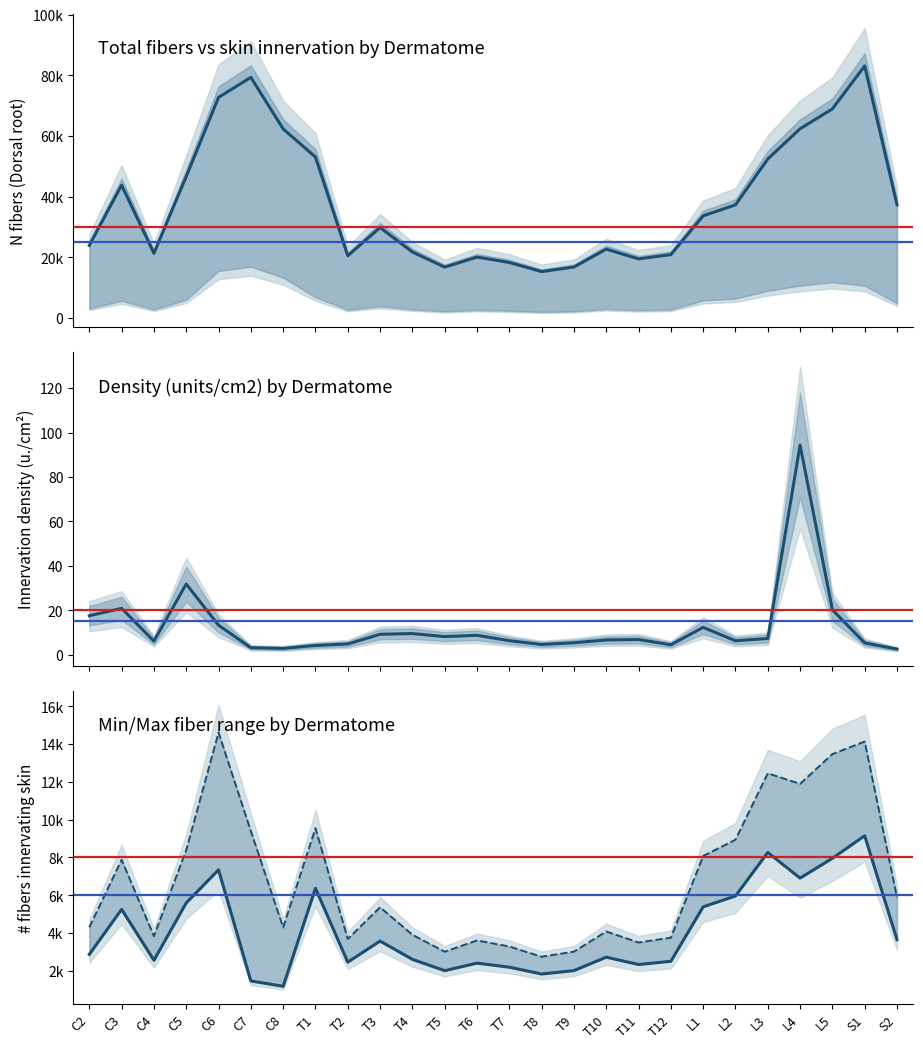

The N fibers in Dorsal root series shows 59963.3 at S2. True or false?

False